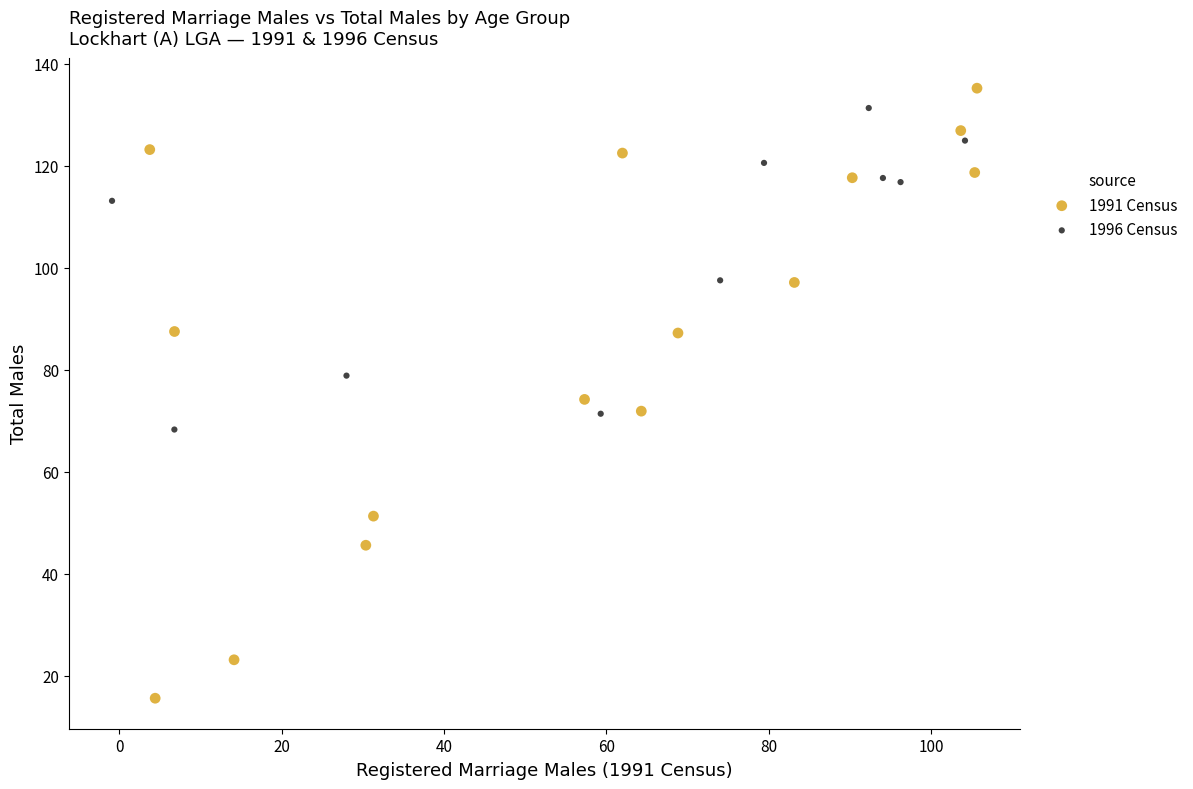

Which series reaches the minimum Y coordinate?

1991 Census